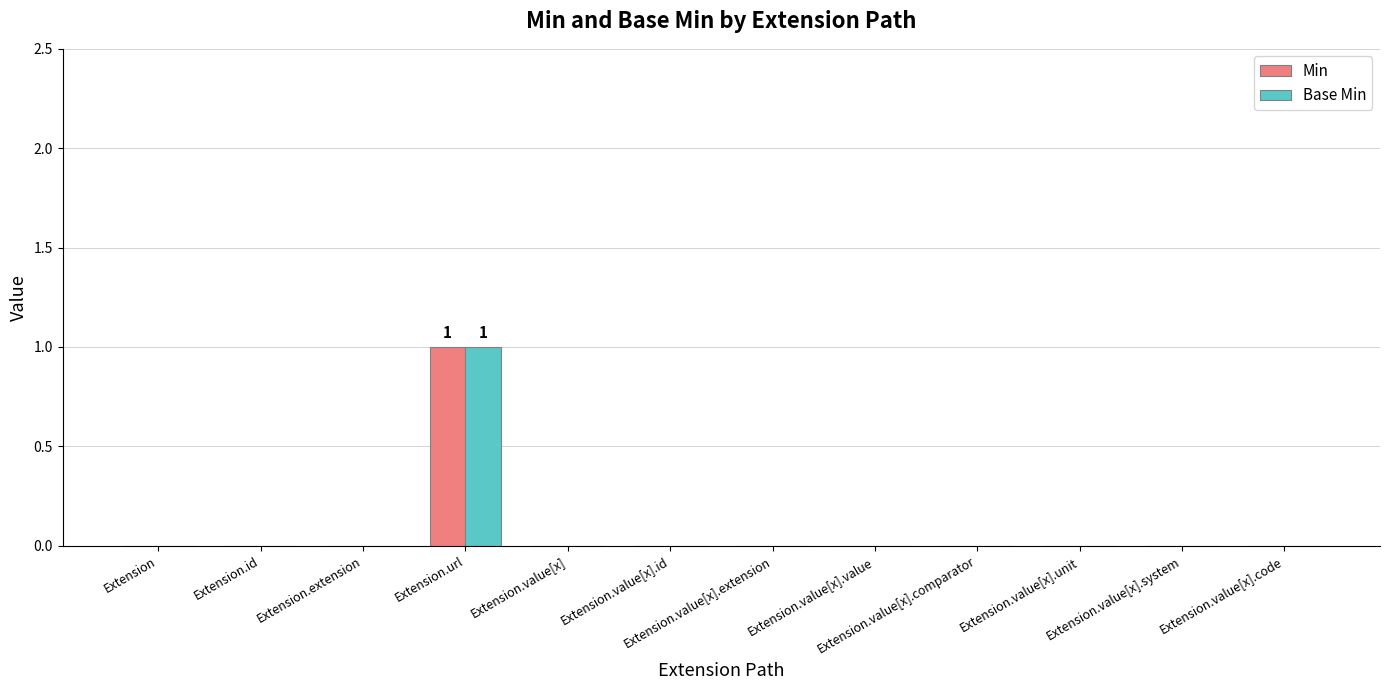

Is the value of Min at Extension.url greater than the value of Base Min at Extension.value[x].code?

Yes